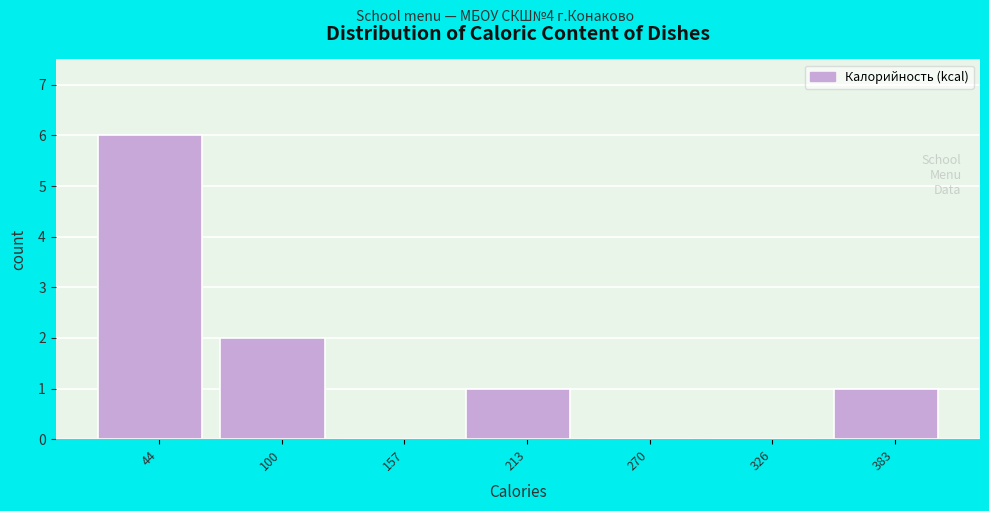

Reading left to right, what are all the values shown in this chart?

44=6	100=2	157=0	213=1	270=0	326=0	383=1